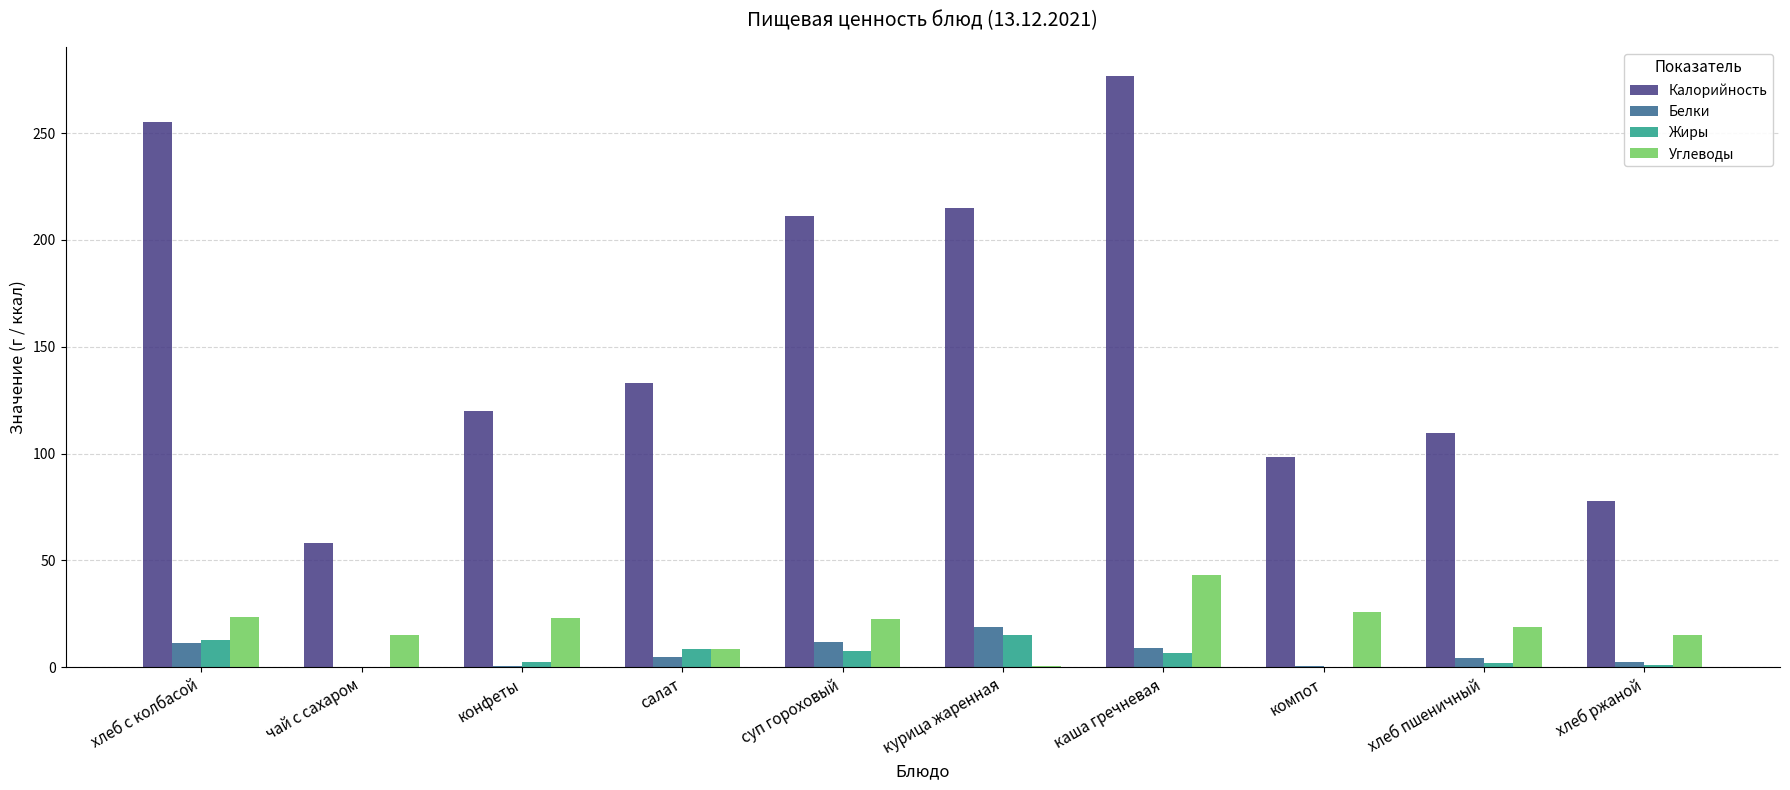

Count the number of categories in the chart.

10